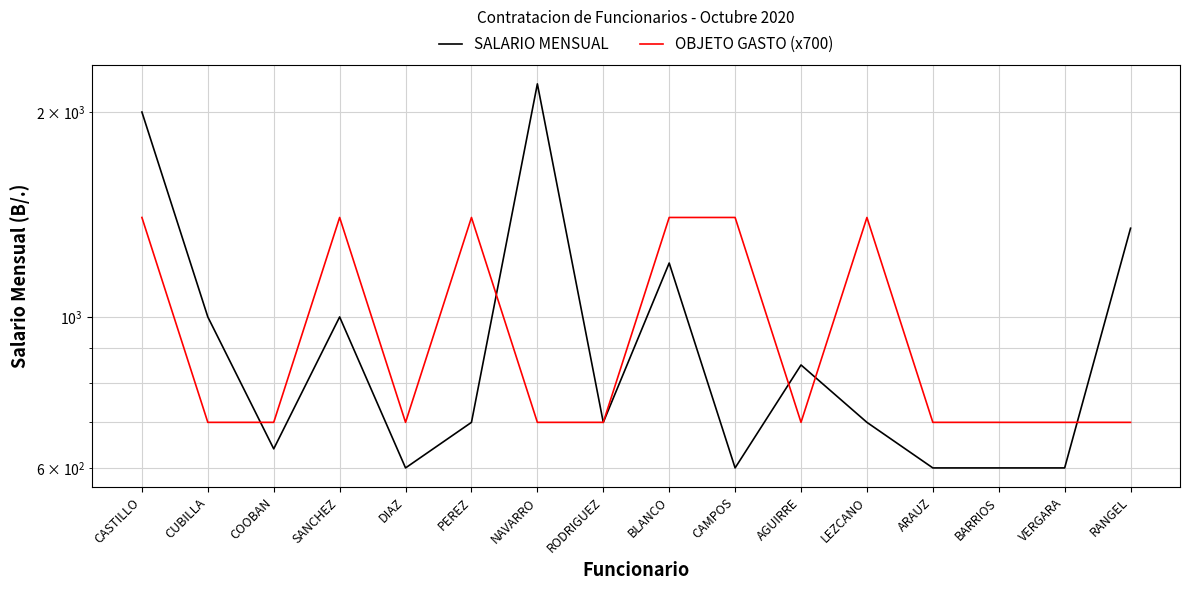

Which category has the lowest value in the SALARIO MENSUAL series?

DIAZ